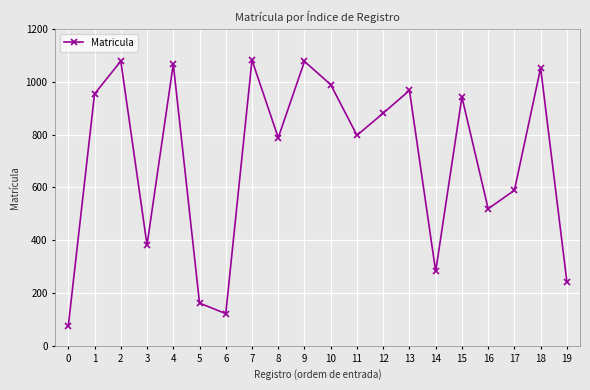

Approximately how many times larger is the value at 15 compared to 0?

12.4